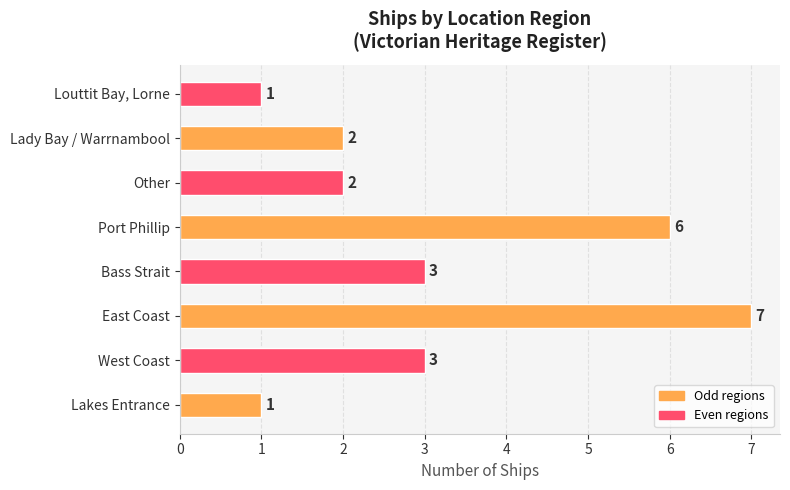

What is the difference between the second highest and minimum values?

5